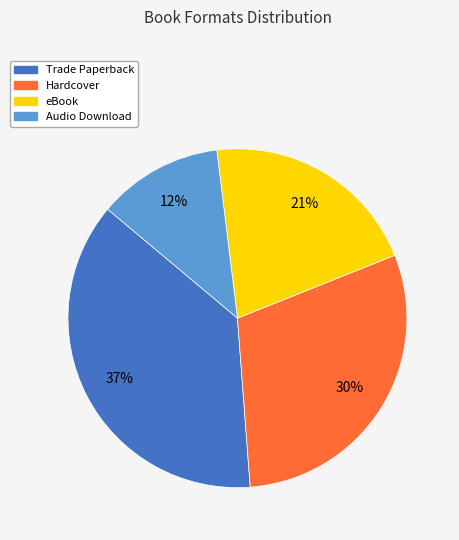

Which slice is the largest?

Trade Paperback